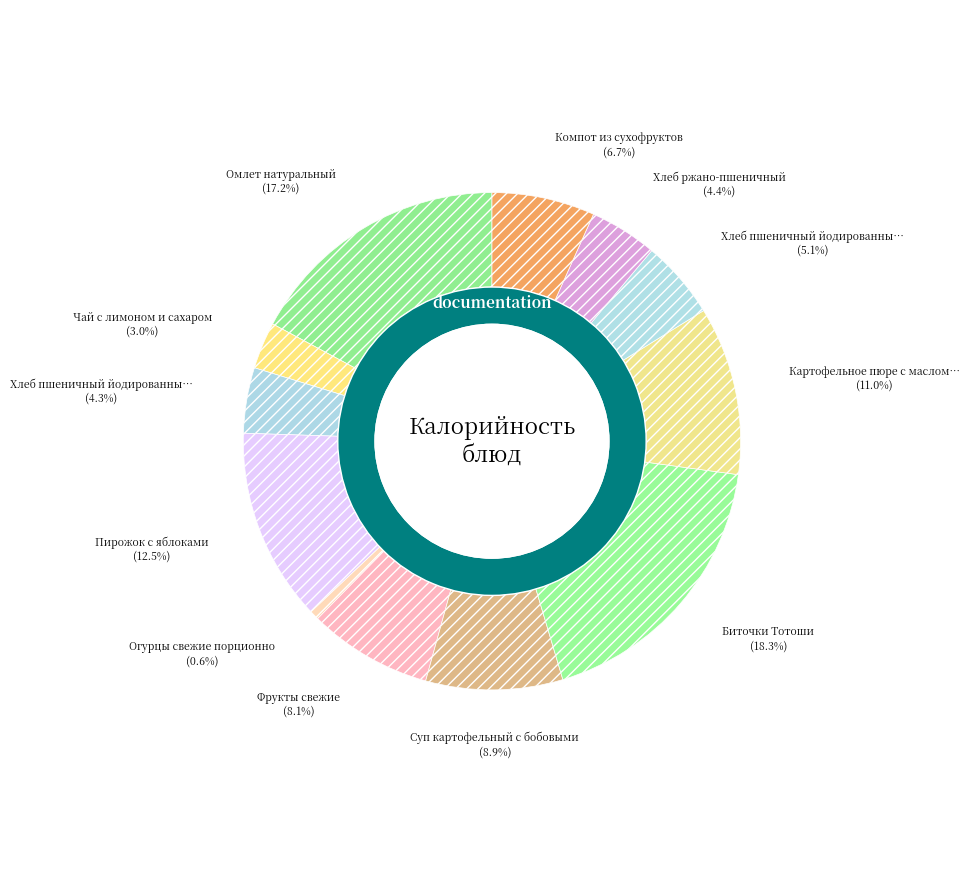

Is the sum of Хлеб пшеничный йодированный (обед) and Фрукты свежие greater than half?

No